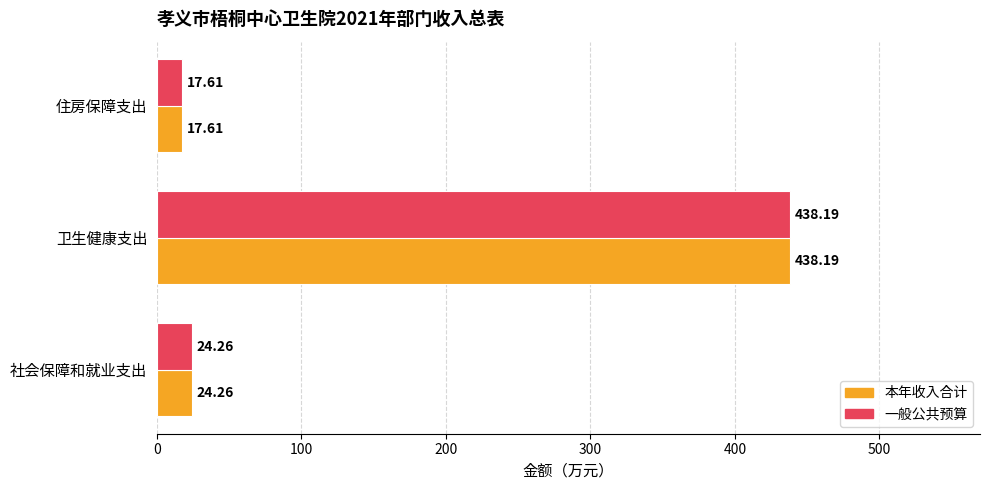

Which label corresponds to the largest value in the chart?

卫生健康支出